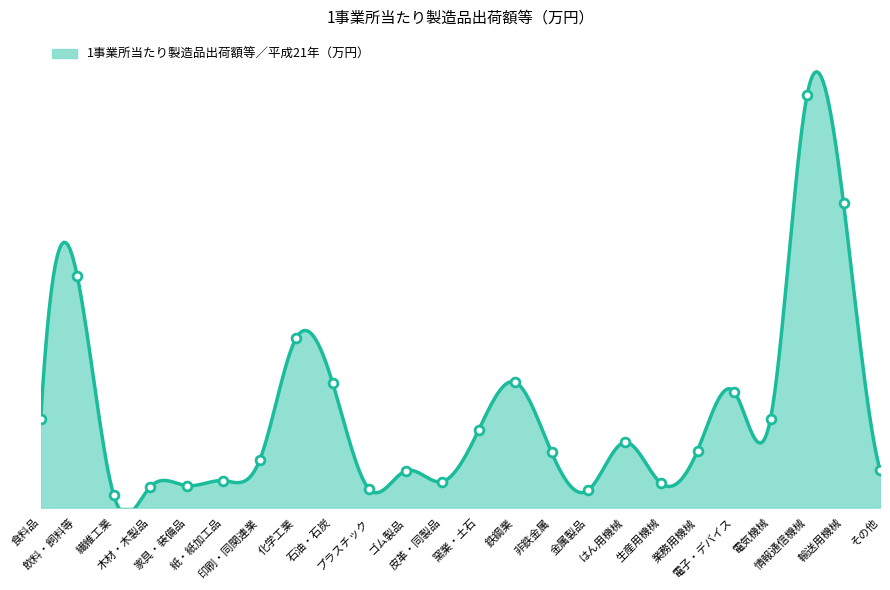

Approximately how many times larger is the value at 石油・石炭 compared to 鉄鋼業?

1.0